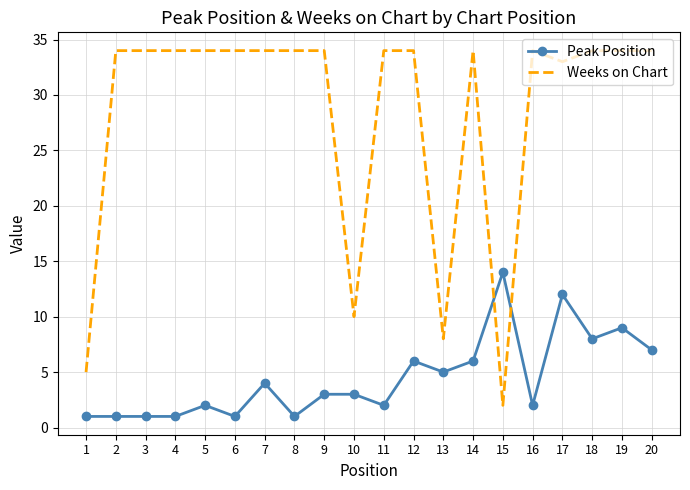

Which series has the widest spread of values?

Weeks on Chart